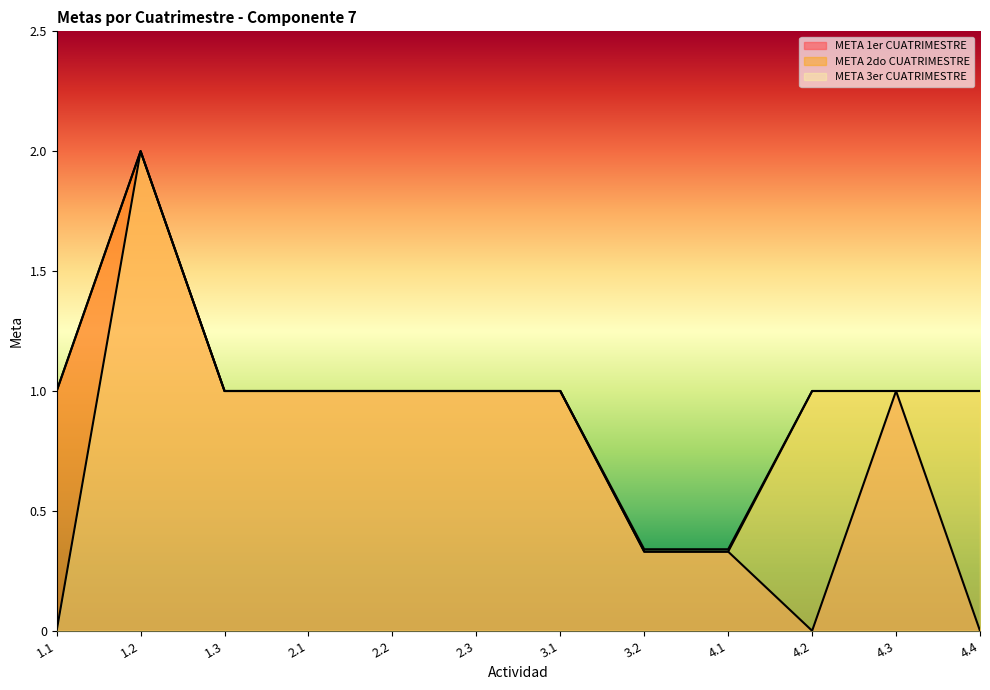

Which has a higher value, 2.3 or 4.4?

2.3